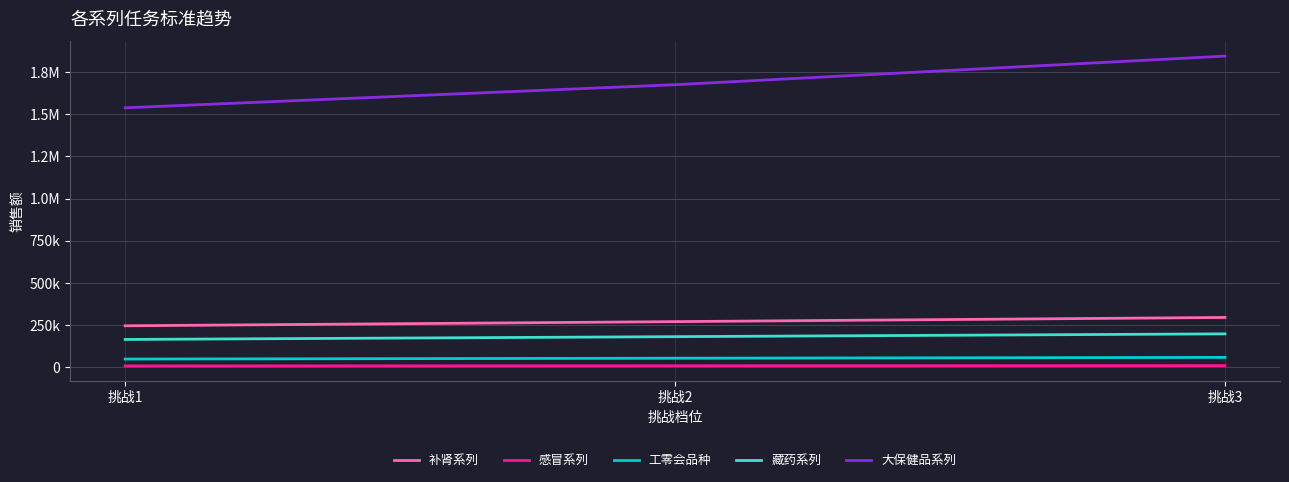

Does the chart display data point markers on the line(s)?

No